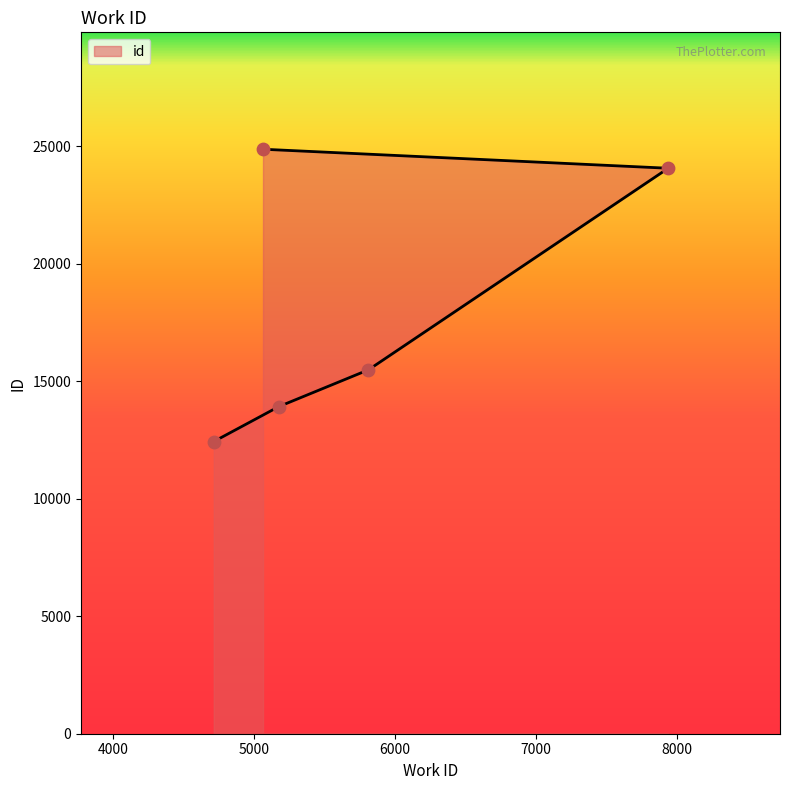

What is the ratio of the value at 4713 to the value at 7941?

0.5